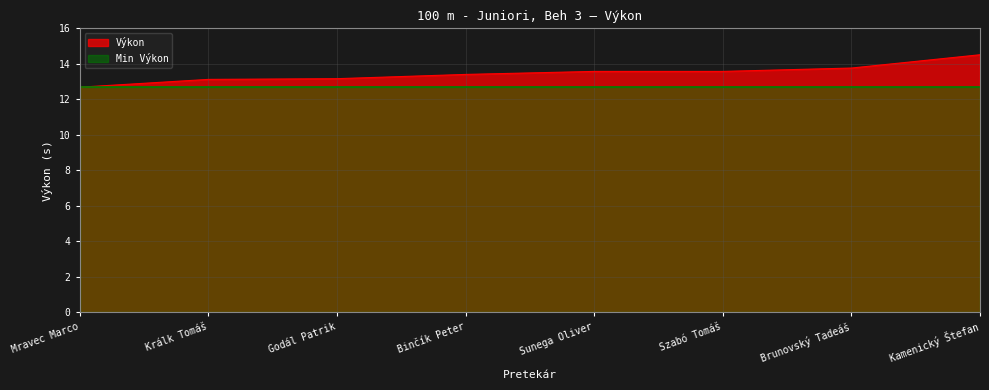

What is the maximum value shown in the chart?

14.5